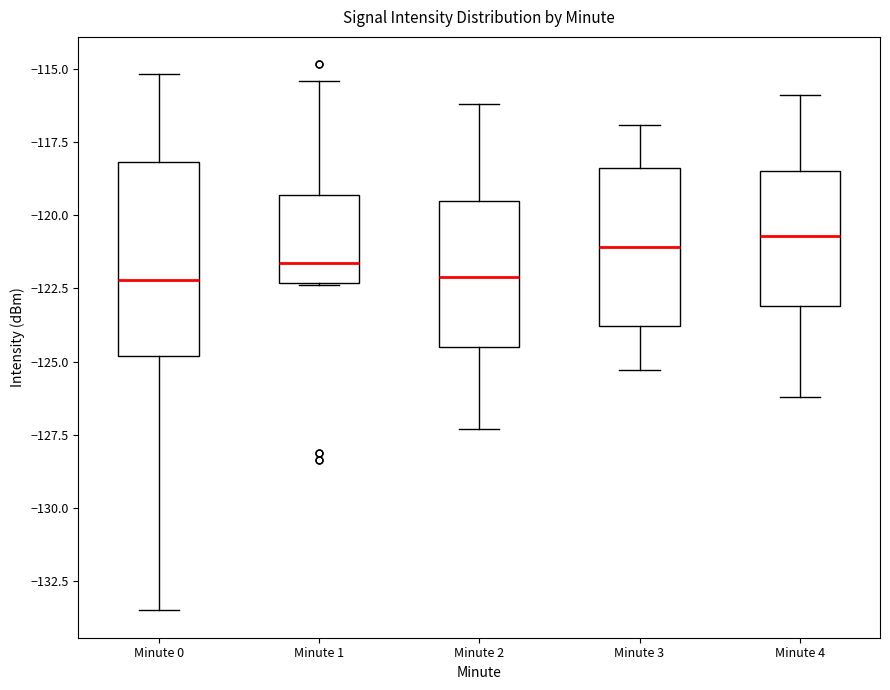

Reading left to right, read every box against the y-axis: the position of its median line, the range the box covers, and the ends of its whiskers. The values are not printed on the chart, so give them approximately, as read against the axis.

Minute 0: median -122.0, box -125.0 to -118.0, whiskers -133.5 to -115.0
Minute 1: median -121.5, box -122.5 to -119.5, whiskers -122.5 to -115.5
Minute 2: median -122.0, box -124.5 to -119.5, whiskers -127.5 to -116.0
Minute 3: median -121.0, box -124.0 to -118.5, whiskers -125.5 to -117.0
Minute 4: median -120.5, box -123.0 to -118.5, whiskers -126.0 to -116.0